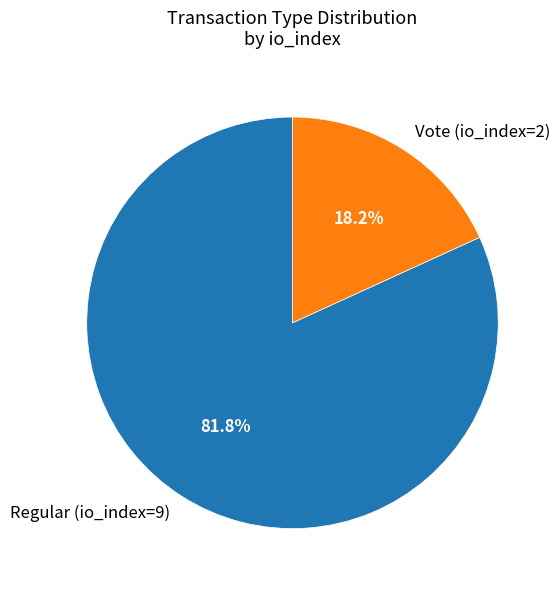

Between Vote (io_index=2) and Regular (io_index=9), which is larger?

Regular (io_index=9)